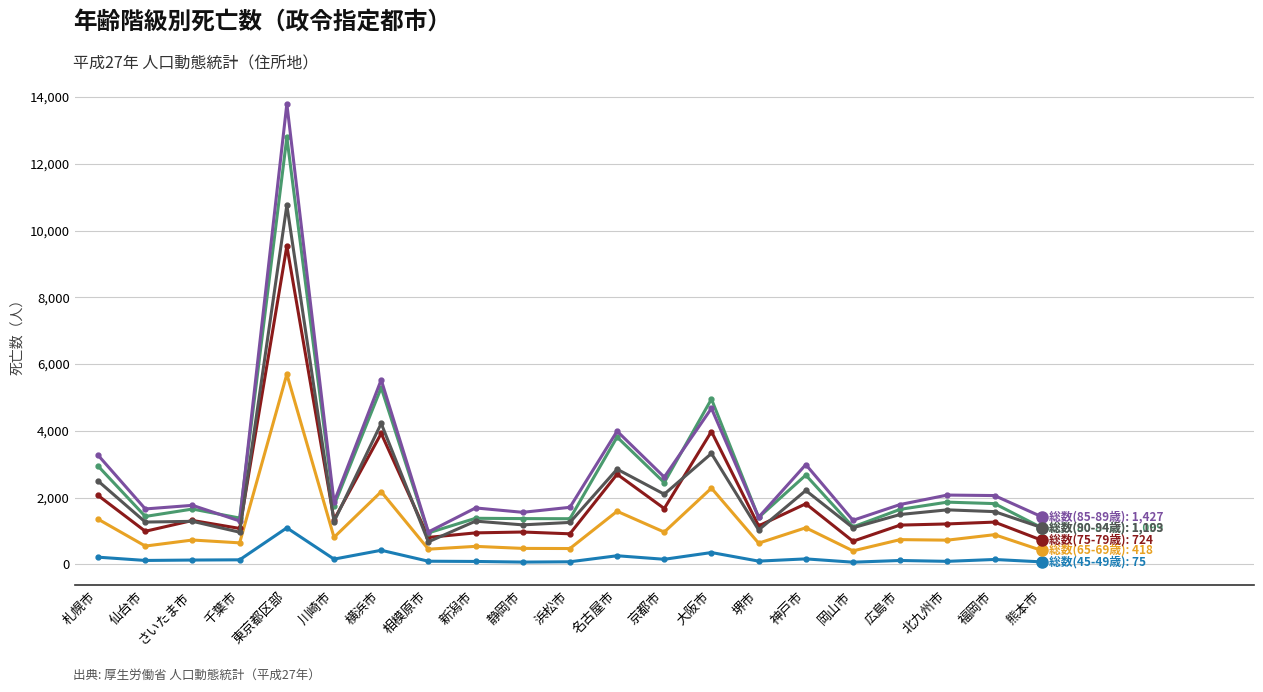

At which category is the sum across all series the highest?

東京都区部